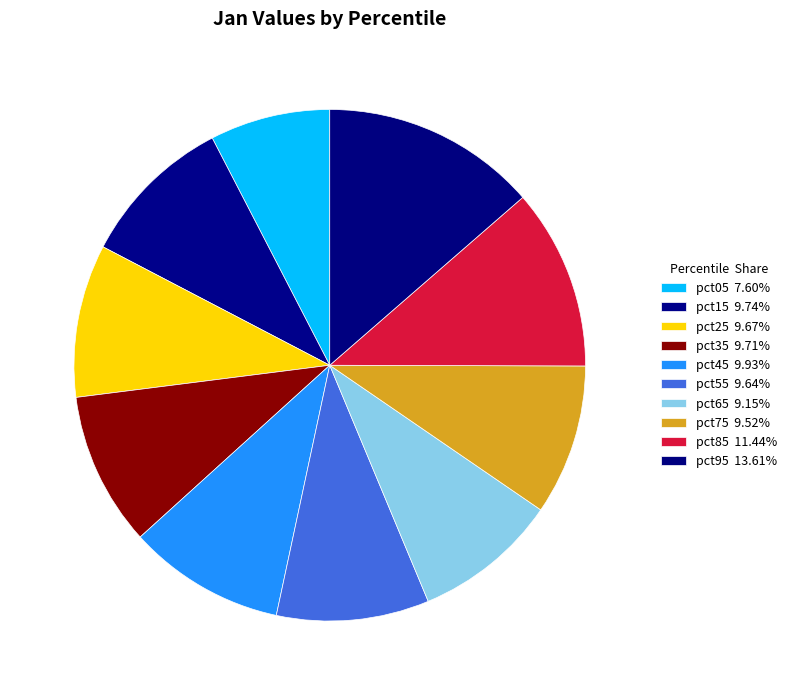

What is the total percentage of pct15 and pct55?

19.4%